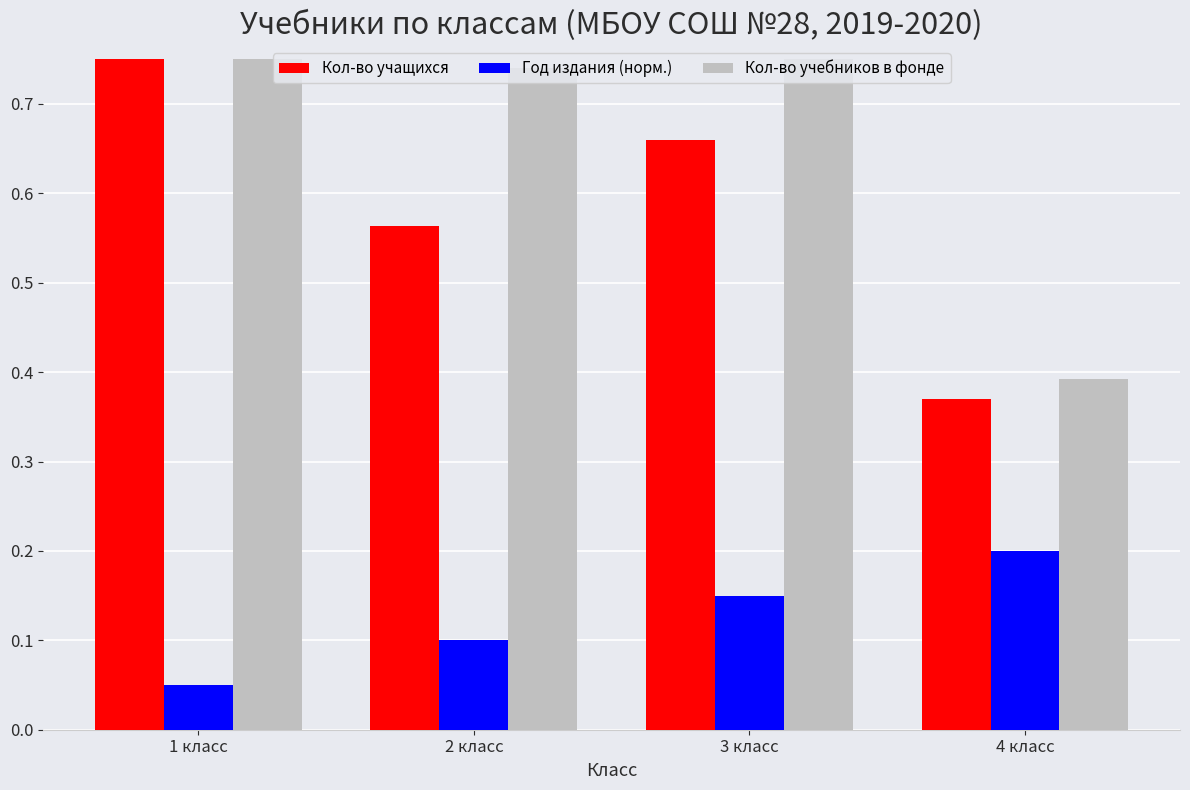

Are the bars grouped side by side (vs. stacked)?

Yes